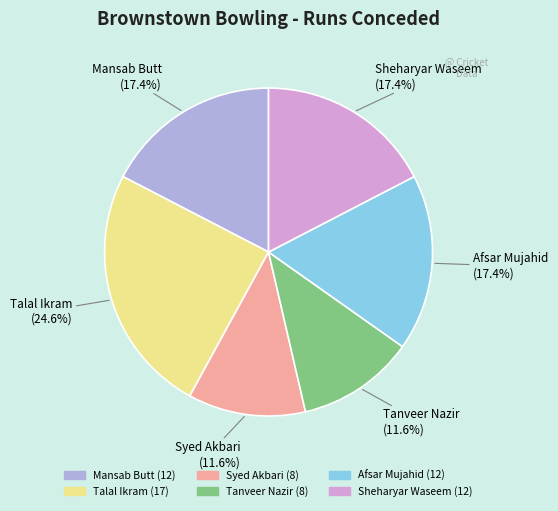

Which slice is the largest?

Talal Ikram